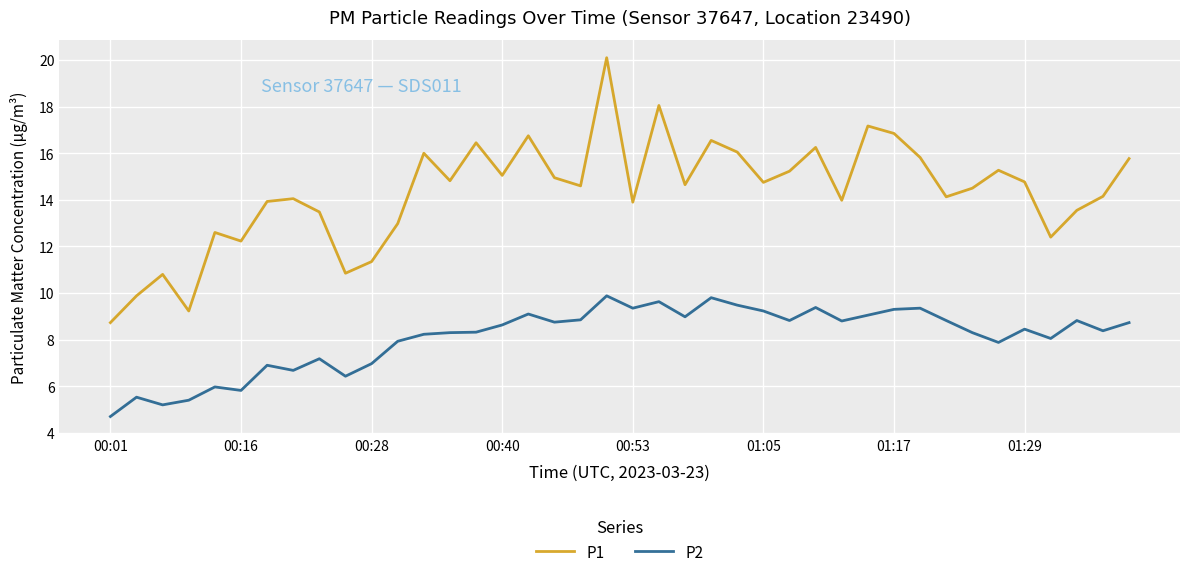

Rank the series by their average value, from lowest to highest.

P2, P1